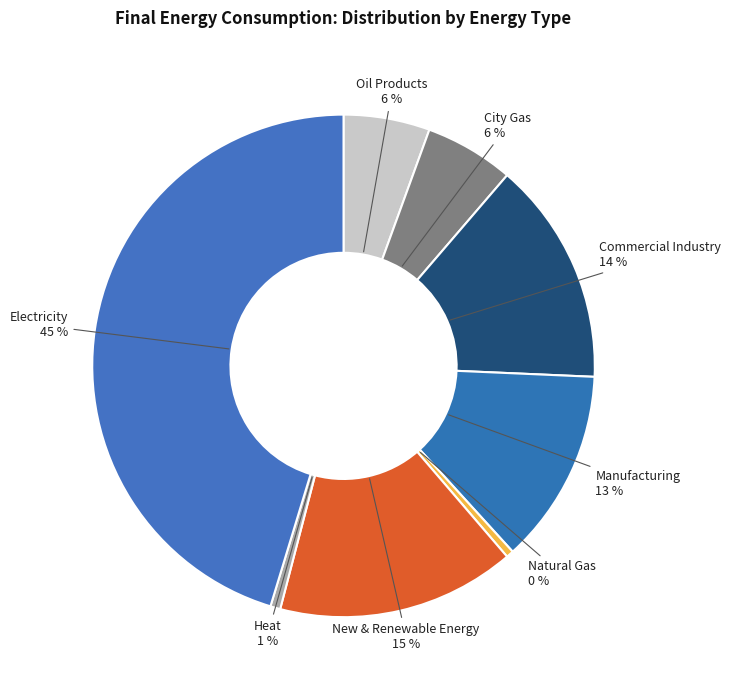

How many slices are in this pie chart?

8